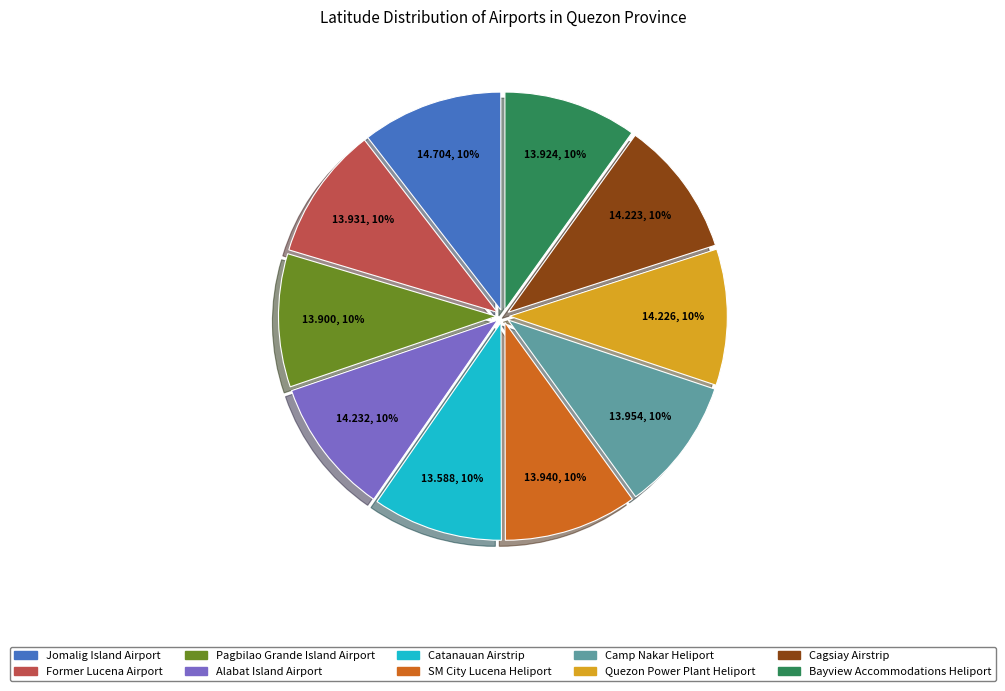

Count the number of slices in the pie.

10